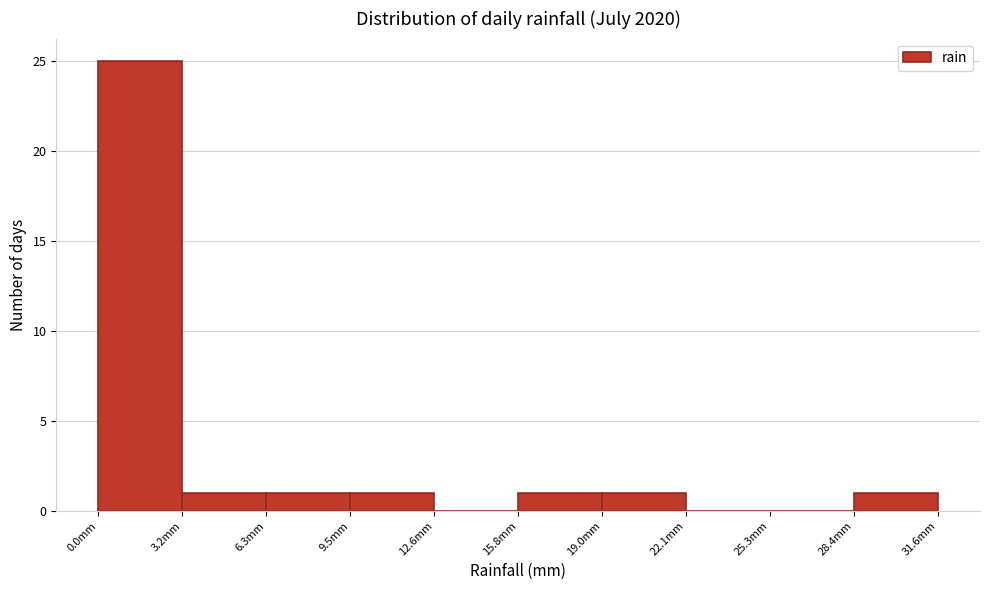

Reading left to right, list every bar in this chart as the range it spans on the x-axis followed by its height. Neither the bar edges nor the heights are printed on the chart, so give them approximately, as read against the axes.

0.0 to 3.0: 25
3.0 to 6.5: 1
6.5 to 9.5: 1
9.5 to 12.5: 1
12.5 to 16.0: 0
16.0 to 19.0: 1
19.0 to 22.0: 1
22.0 to 25.5: 0
25.5 to 28.5: 0
28.5 to 31.5: 1